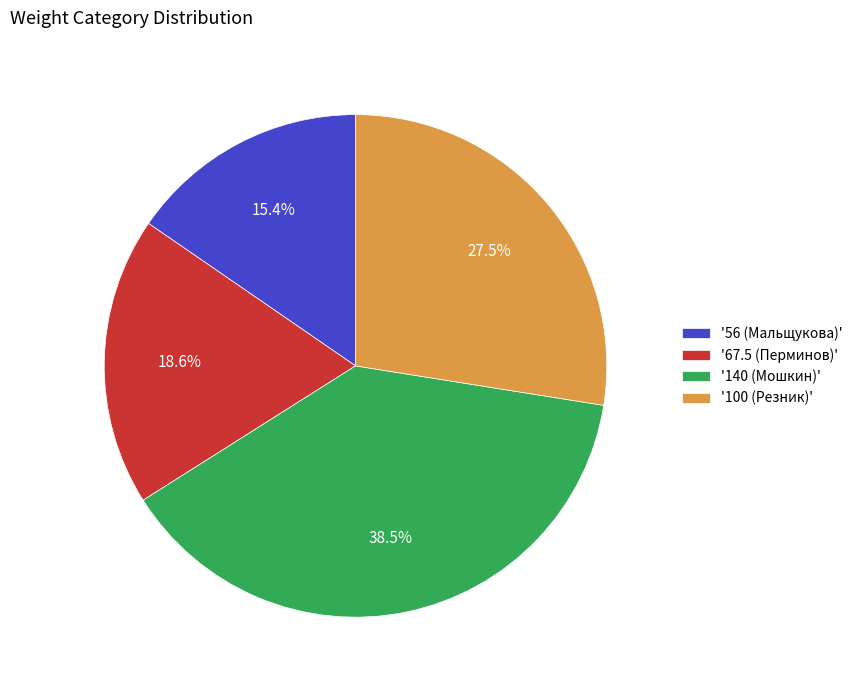

Is there a majority slice in this chart?

No